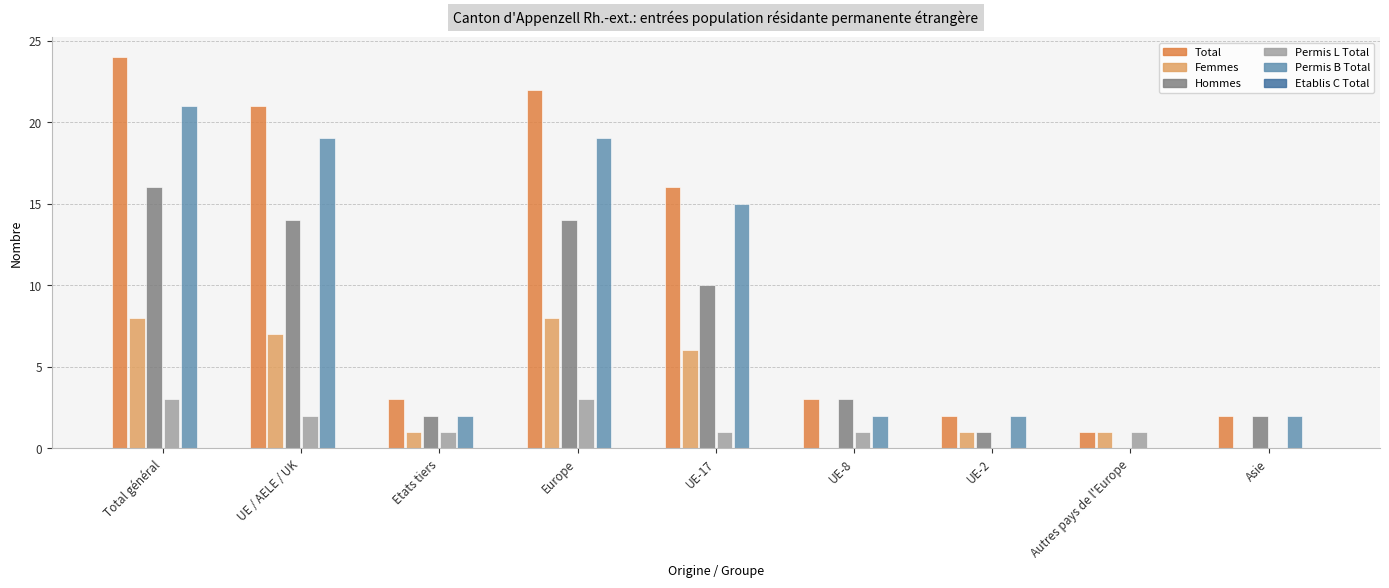

Are the bars grouped side by side (vs. stacked)?

Yes